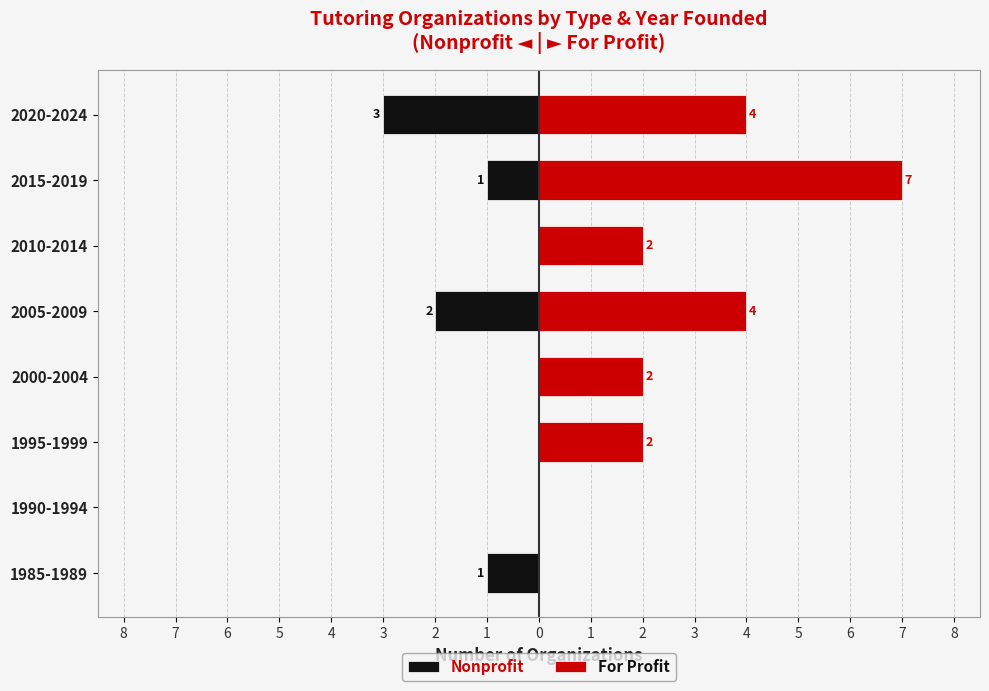

What are all the series names shown in the legend?

Nonprofit, For Profit